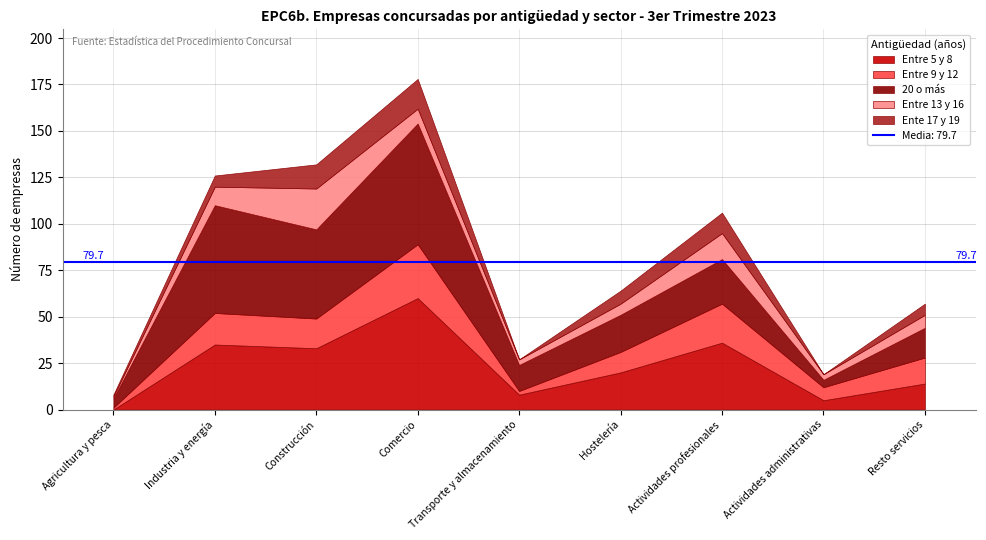

What is the value of the 20 o más point at the 9th from the left?

16